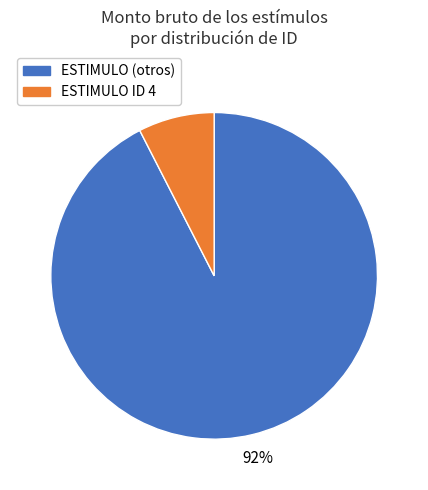

Is there a majority slice in this chart?

Yes